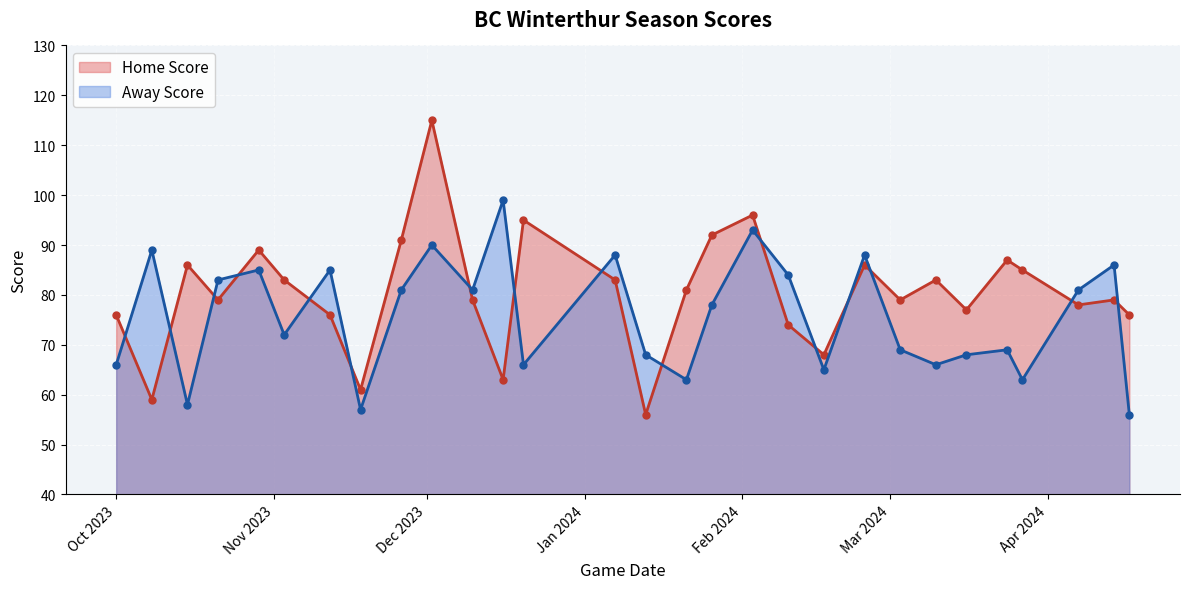

True or false: Away Score and Home Score cross at least once.

True